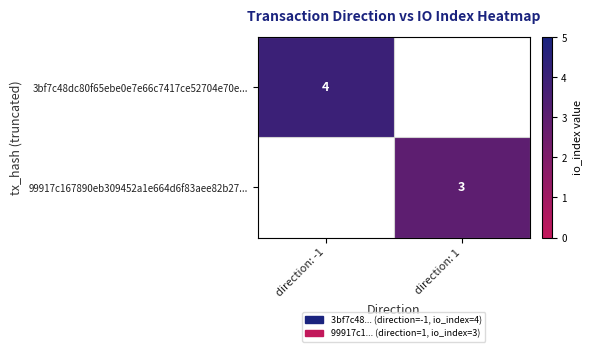

The value of 99917c167890eb309452a1e664d6f83aee82b27... at direction: 1 is 3. True or false?

True